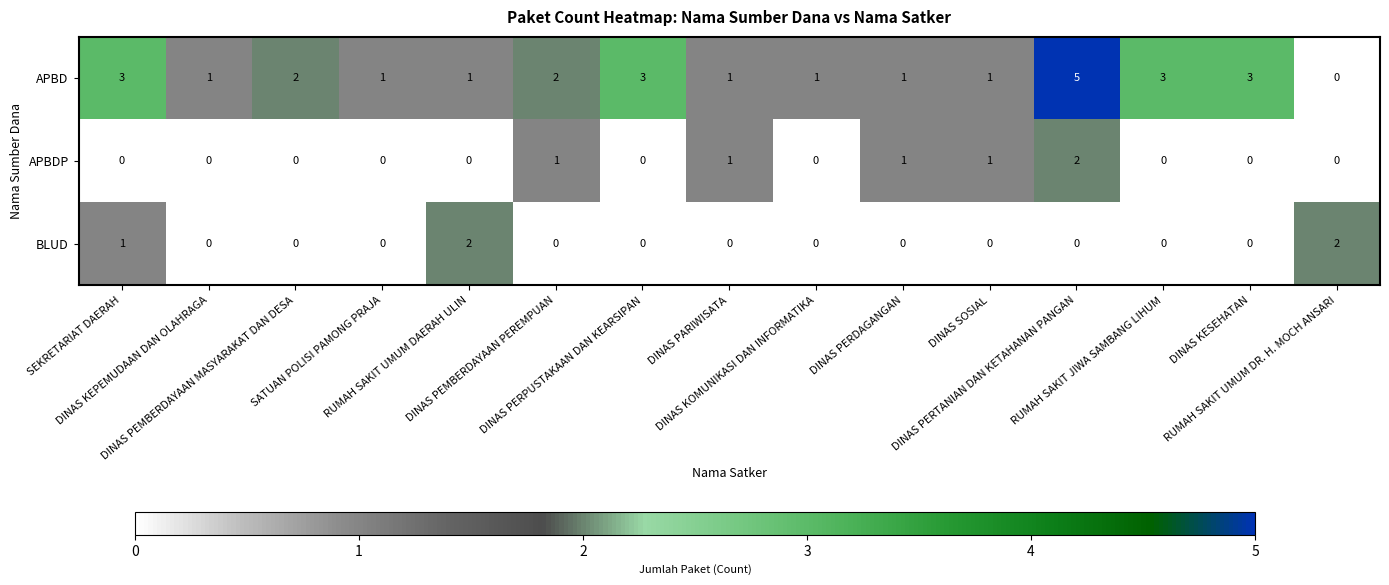

How many APBDP values are between 0 and 1?

14